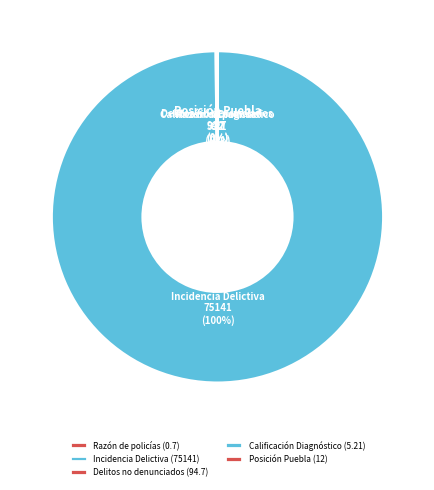

Does any single category account for the majority?

Yes